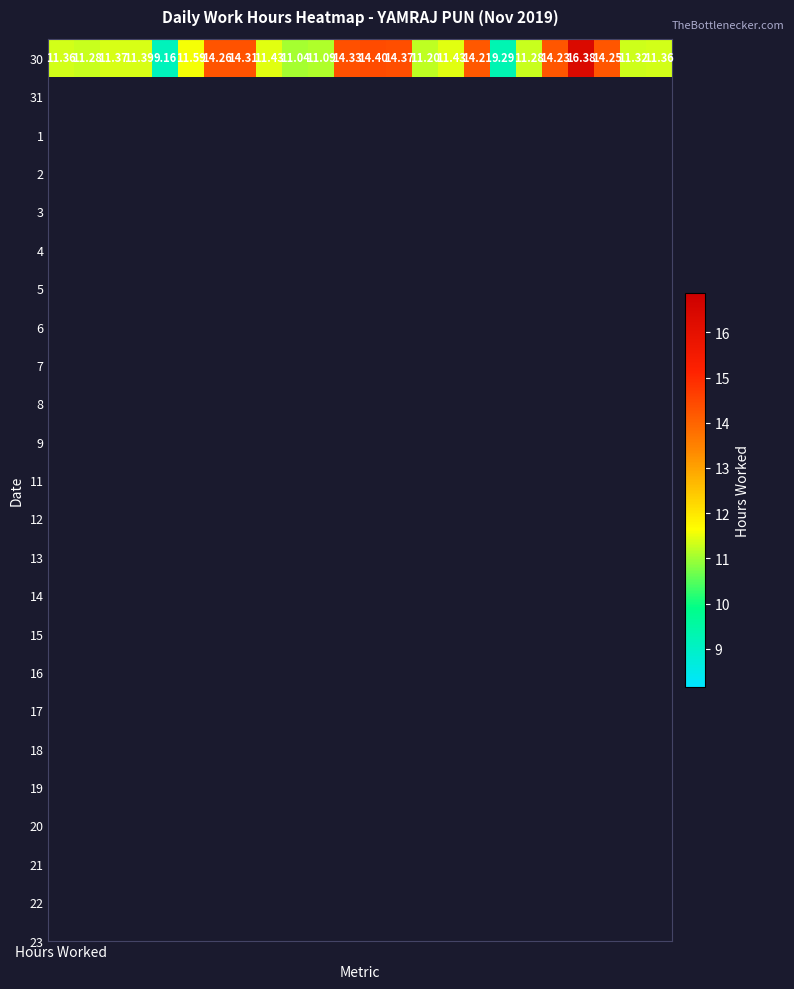

Rank the categories by value from highest to lowest.

20, 12, 13, 11, 7, 6, 21, 19, 16, 5, 8, 15, 3, 2, Hours Worked, 23, 22, 1, 18, 14, 10, 9, 17, 4